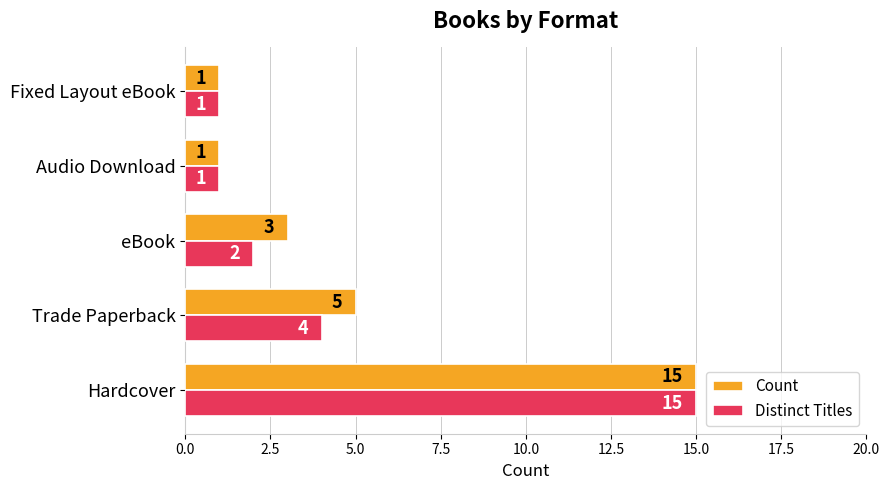

Between eBook and Fixed Layout eBook, which series saw the biggest shift?

Count